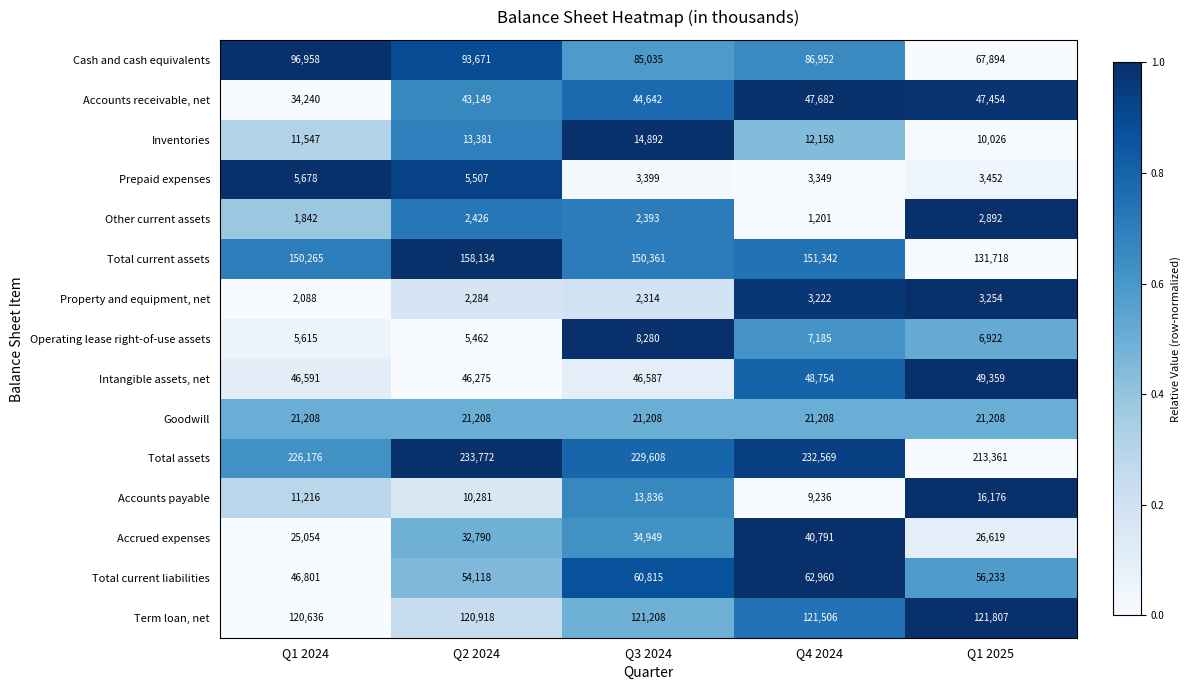

The Cash and cash equivalents series shows 148733 at Q1 2024. True or false?

False